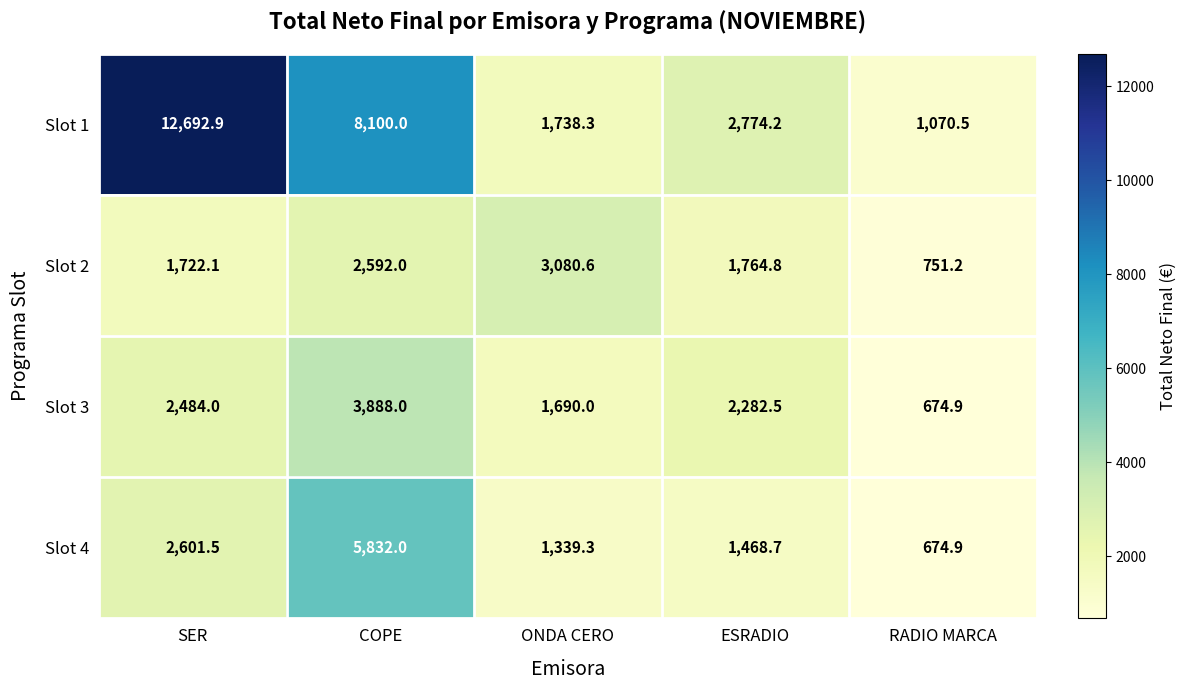

The value of Slot 2 at RADIO MARCA is 751.2. True or false?

True